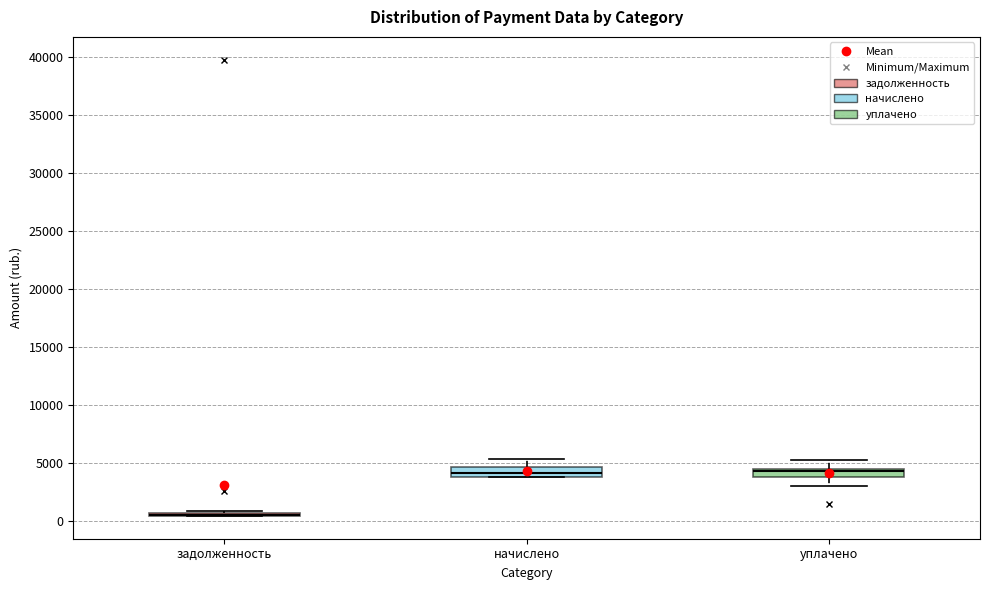

Where is the upper edge of the box for начислено on the y-axis? The values are not printed on the chart, so give them approximately, as read against the axis.

4500